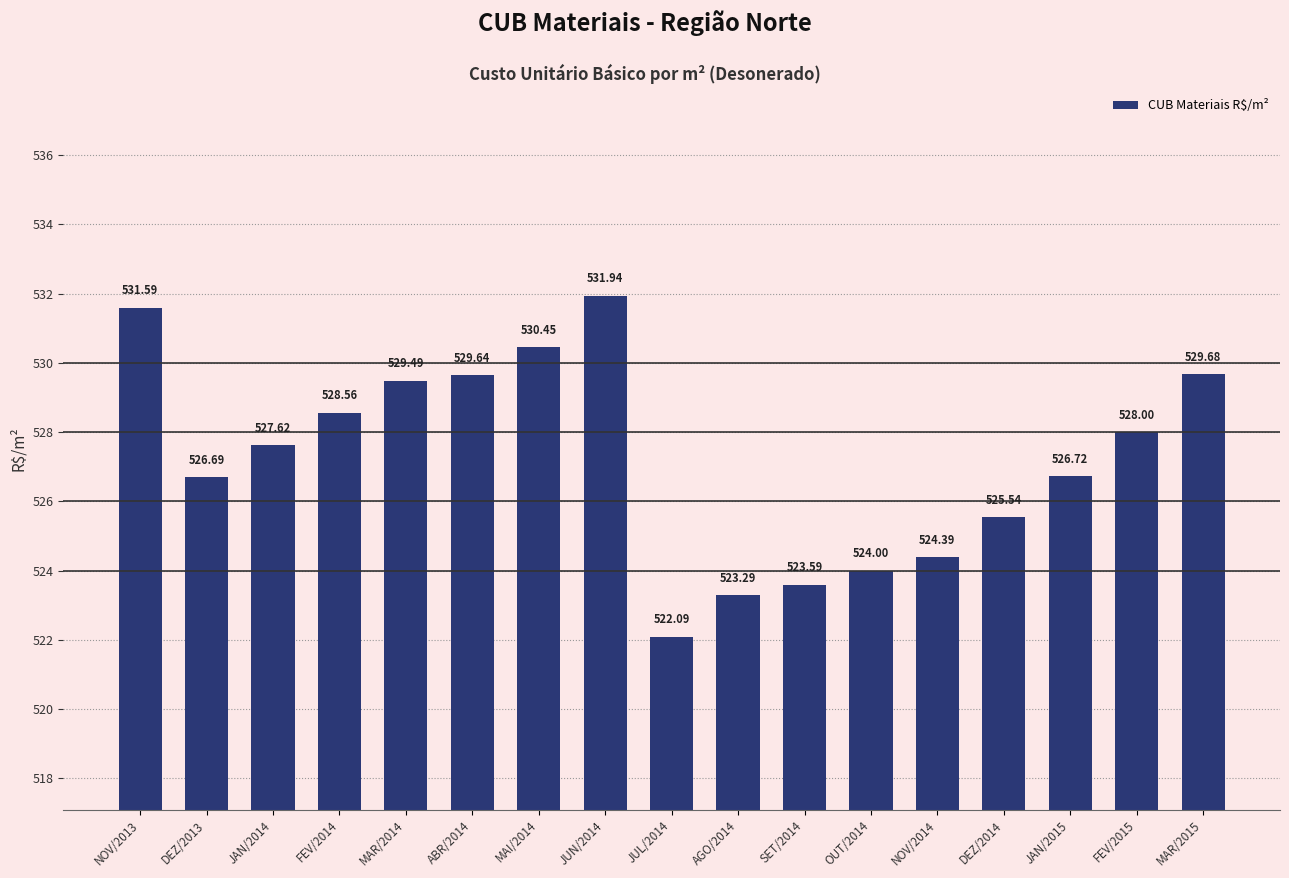

What is the label of the 13th bar from the left?

NOV/2014